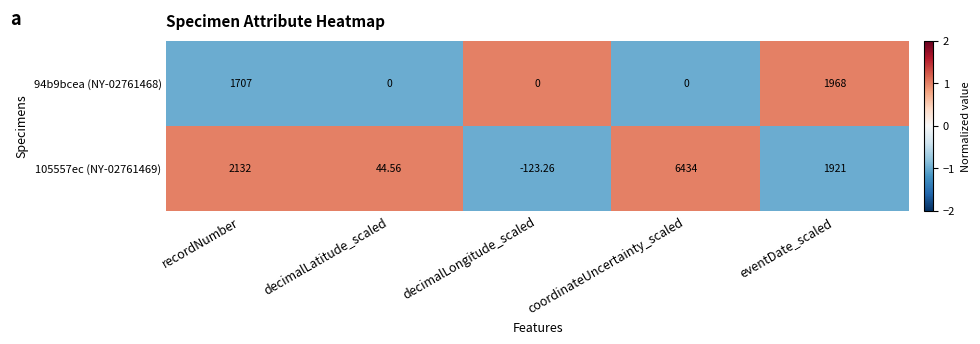

Rank the series by their maximum value, from lowest to highest.

94b9bcea (NY-02761468), 105557ec (NY-02761469)